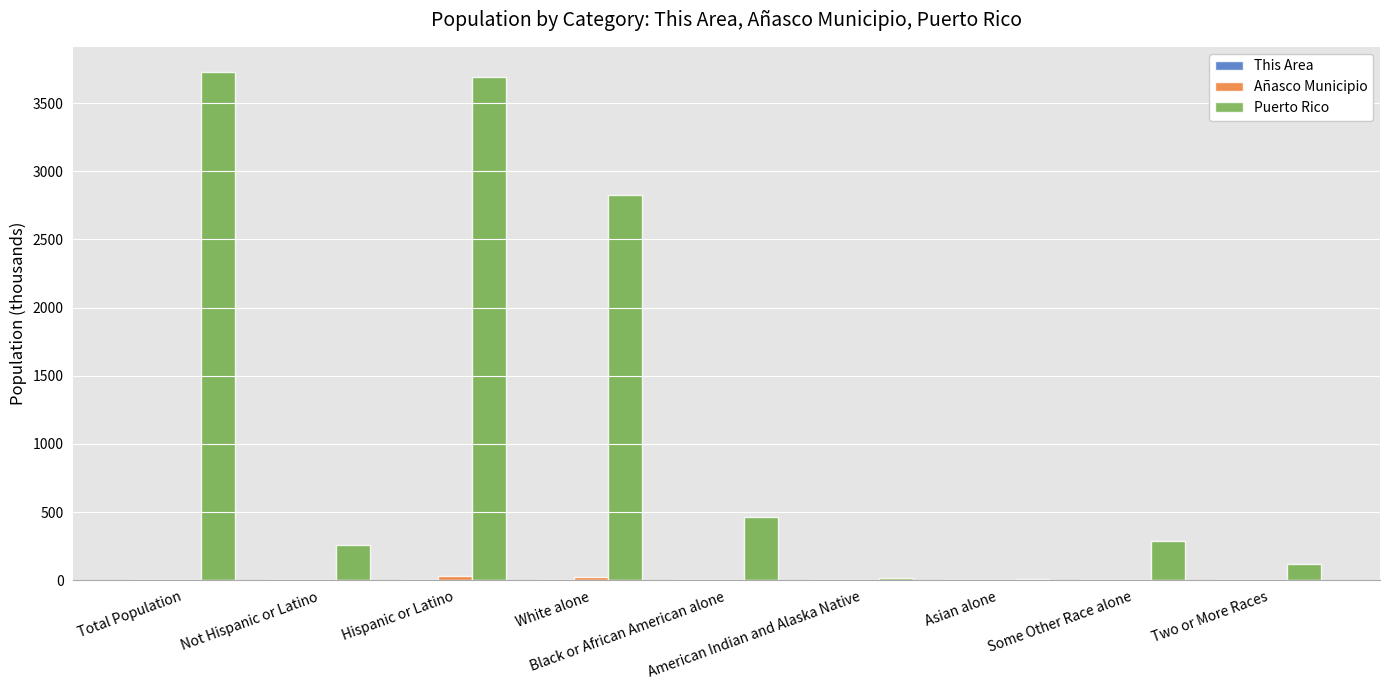

Which series has the largest total across all categories?

Puerto Rico